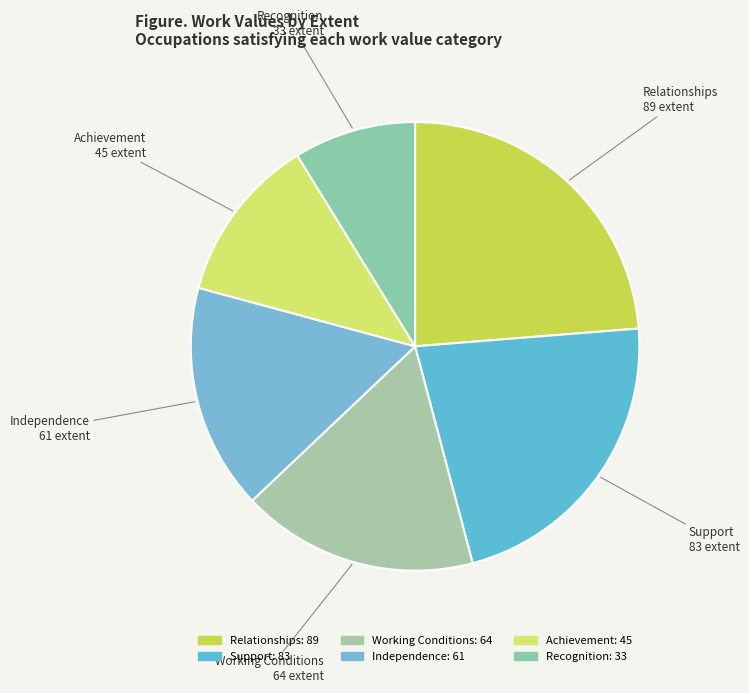

How many slices are in this pie chart?

6